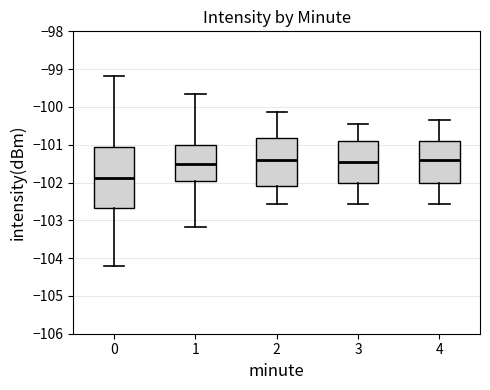

Which box is the tallest, from its lower edge to its upper edge?

0